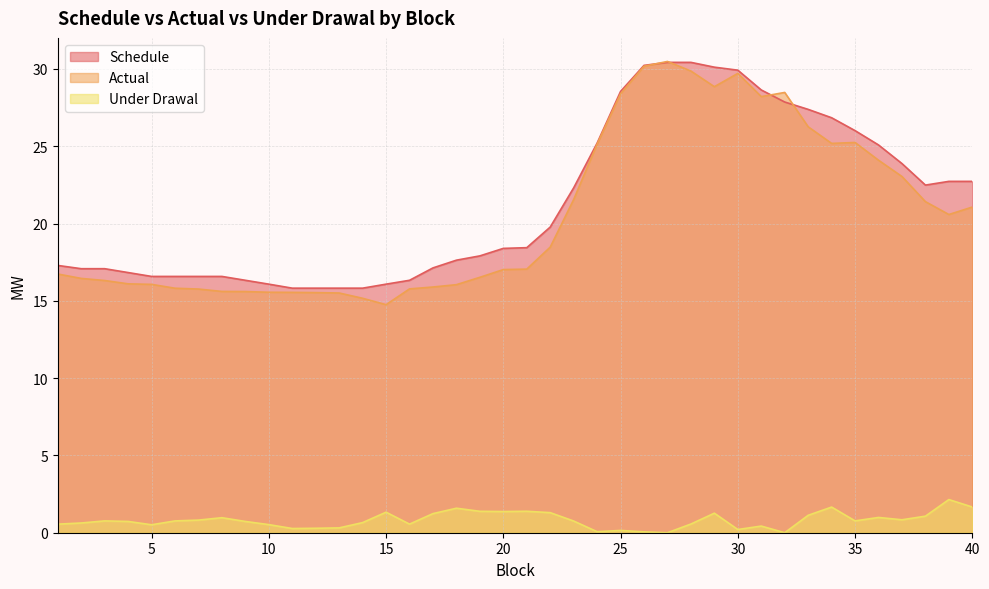

Rank the categories by Under Drawal value from highest to lowest.

39, 40, 34, 18, 21, 19, 20, 15, 22, 29, 17, 33, 38, 36, 8, 37, 7, 35, 3, 6, 23, 4, 9, 14, 2, 28, 16, 1, 10, 5, 31, 13, 12, 11, 30, 25, 24, 26, 27, 32